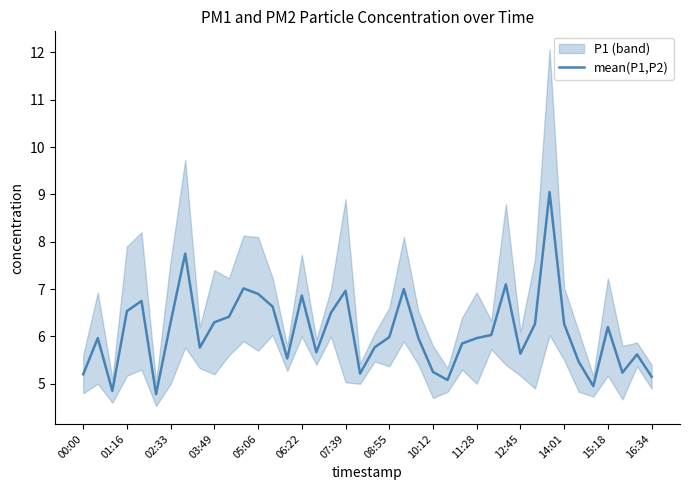

What is the highest value of the mean(P1,P2) series?

9.1